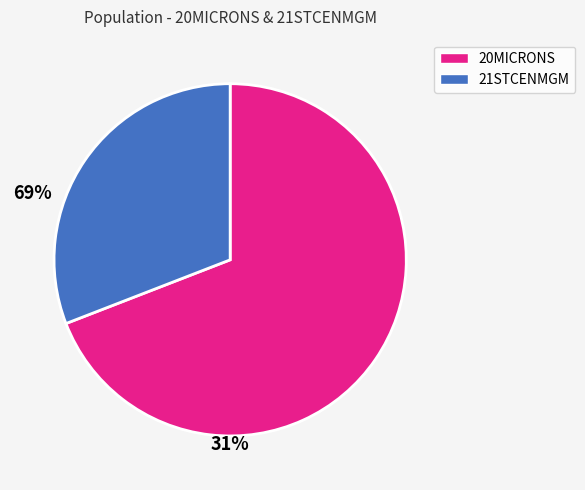

What is the smallest slice in the pie chart?

21STCENMGM